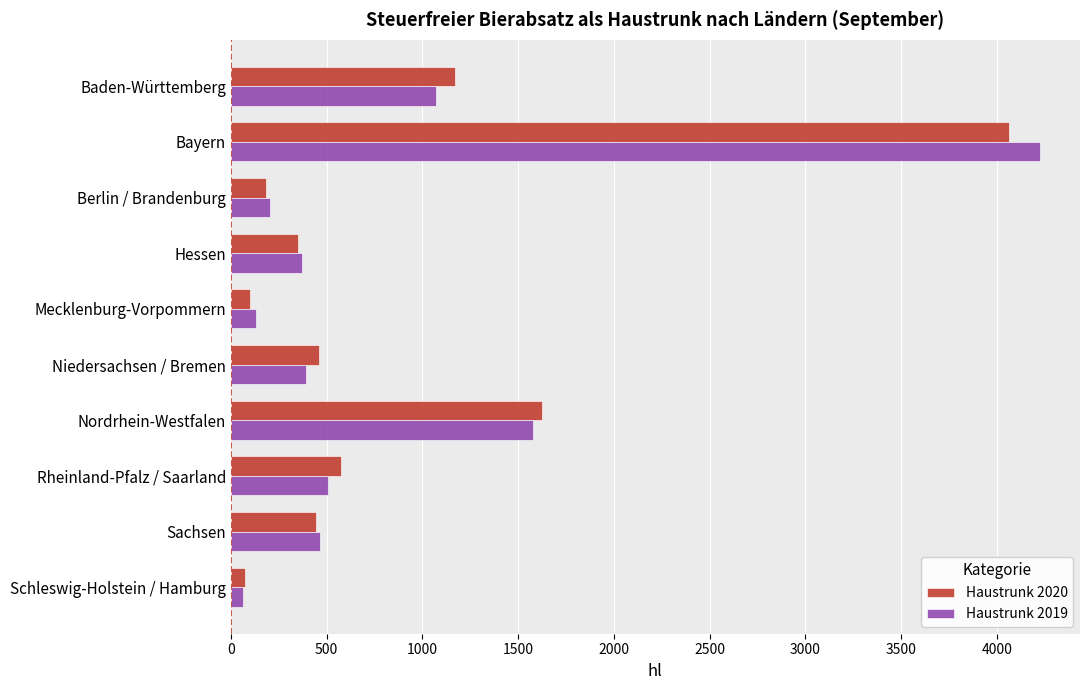

What is the greatest value displayed?

4222.5